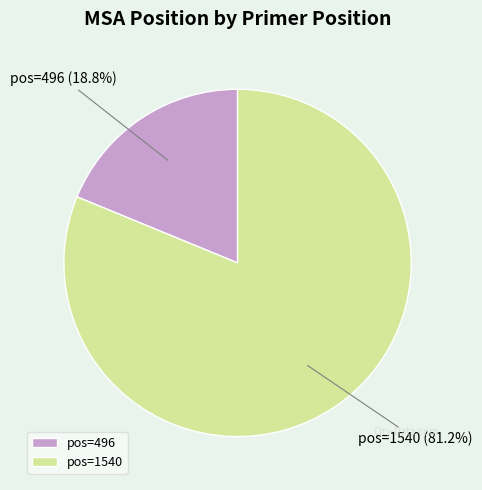

Approximately how many times larger is the value at pos=1540 compared to pos=496?

4.3